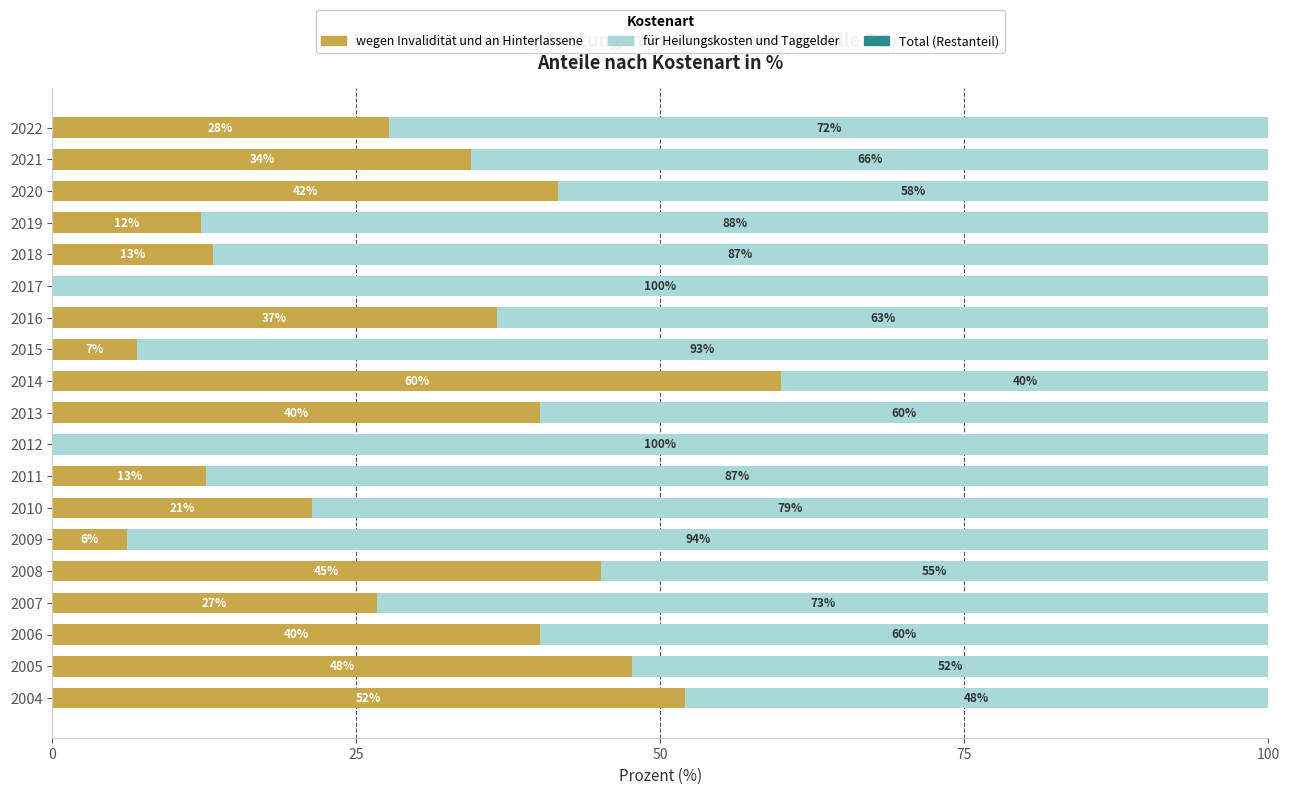

The value of wegen Invalidität und an Hinterlassene at 2020 is 41.6. True or false?

True